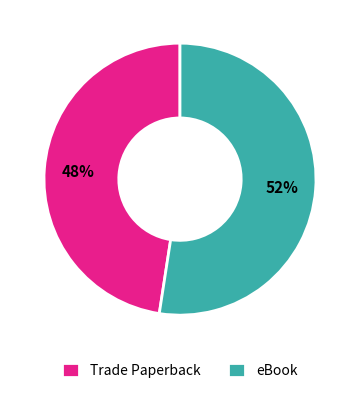

What percentage is the Trade Paperback slice, to the nearest percent?

48%